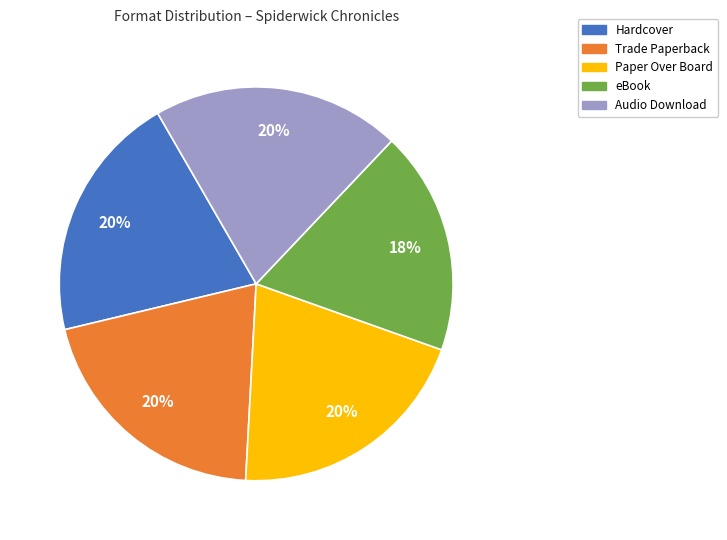

Between Hardcover and eBook, which is larger?

Hardcover